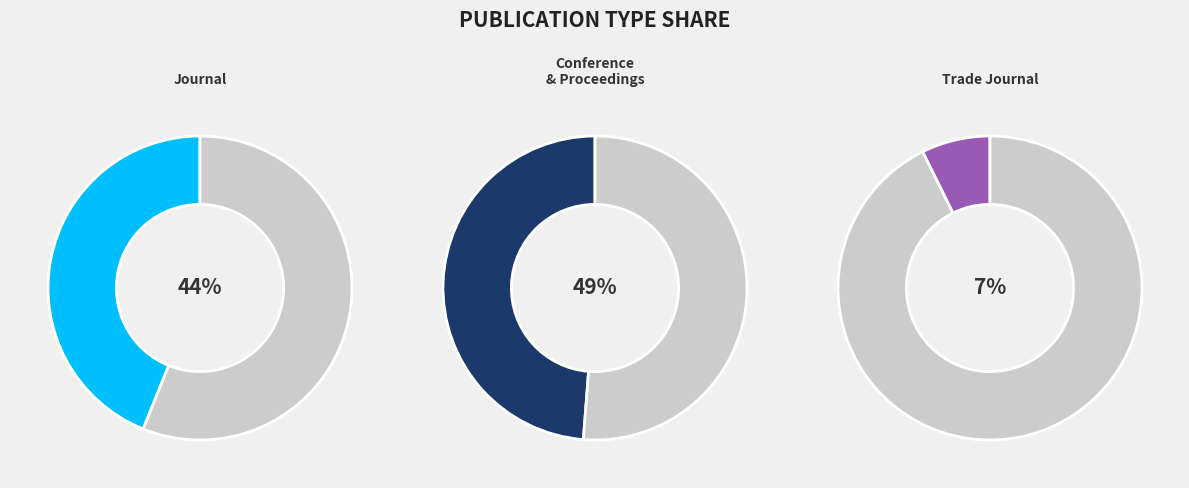

Count the number of slices in the pie.

3